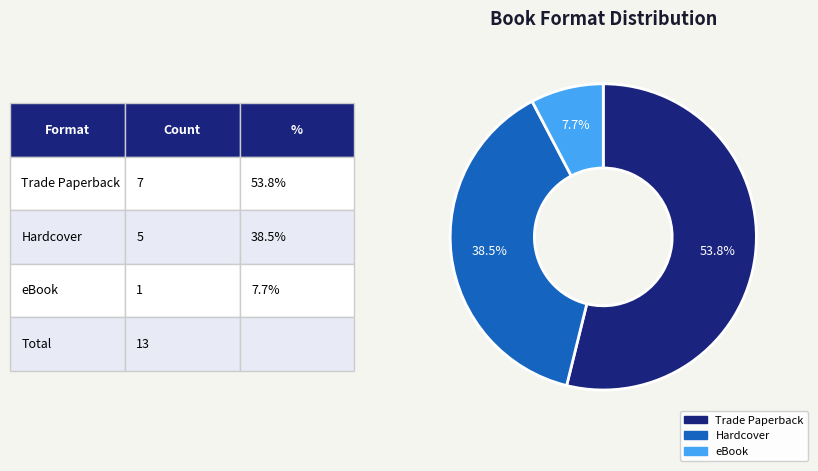

The Hardcover slice represents 26% of the pie. True or false?

False